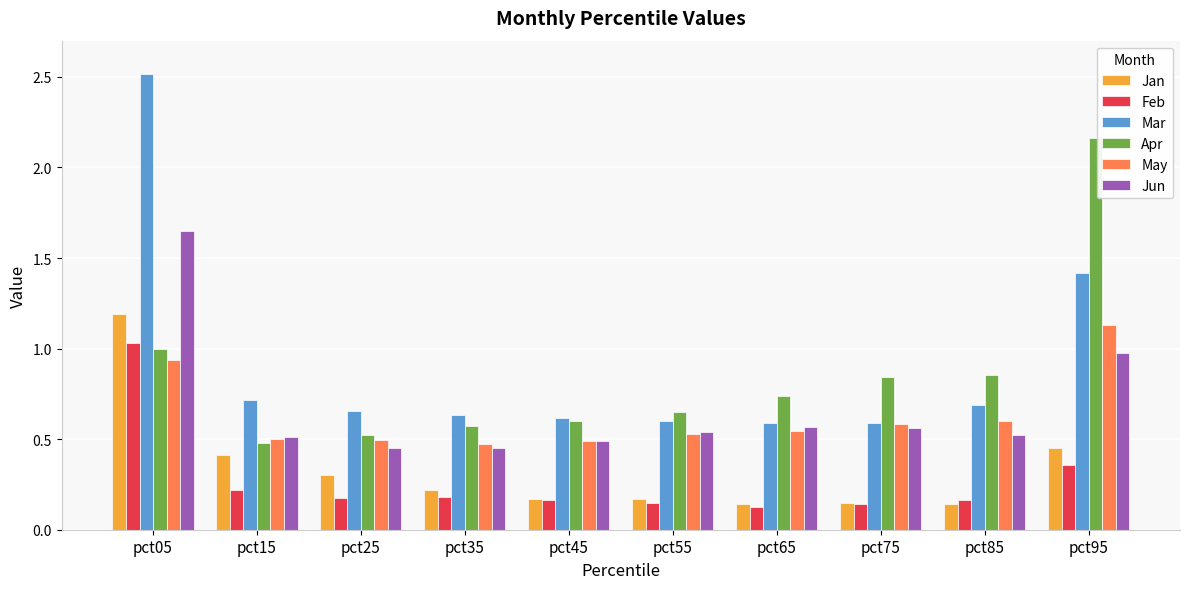

What is the greatest value displayed?

2.5